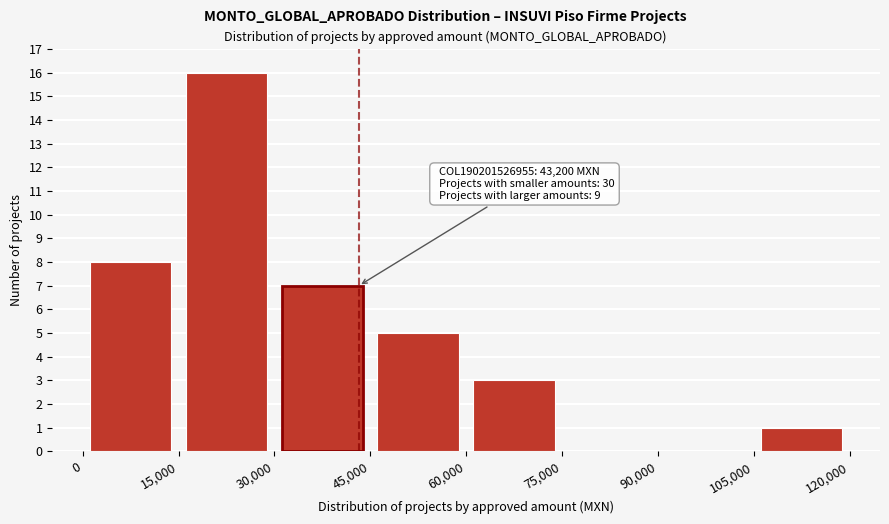

Over which range of the x-axis is the bar tallest?

15,000 to 30,000